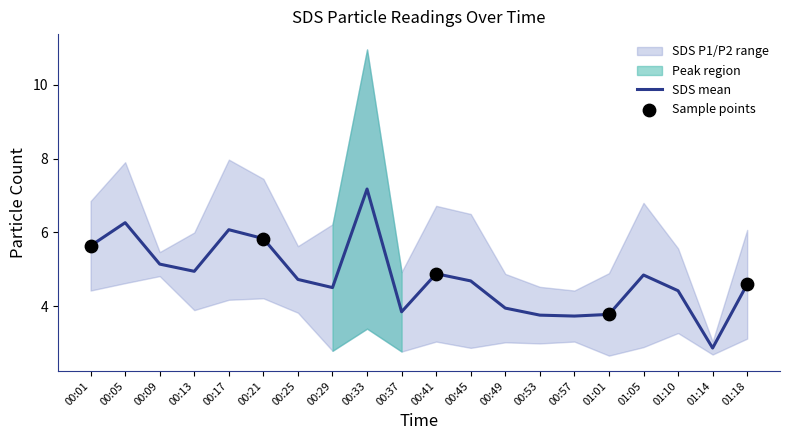

Which category has the highest value in the SDS mean series?

00:33